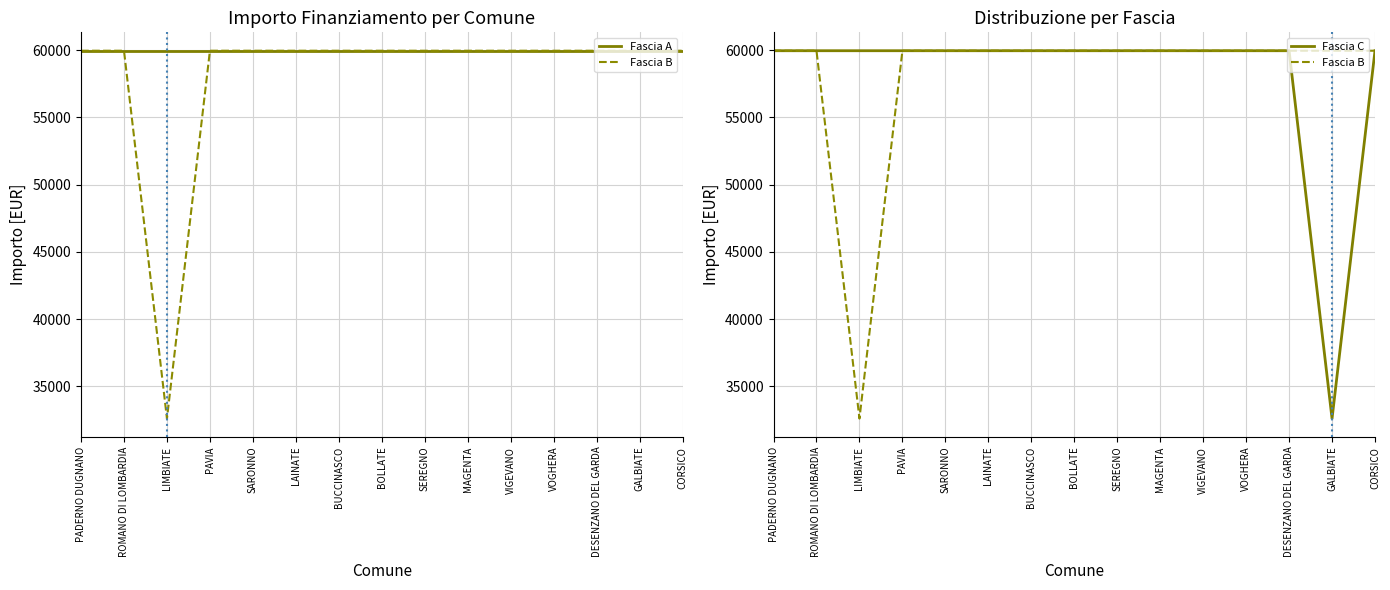

Reading left to right, extract all data points from this chart.

Fascia A: PADERNO DUGNANO=59966	ROMANO DI LOMBARDIA=59966	LIMBIATE=59966	PAVIA=59966	SARONNO=59966	LAINATE=59966	BUCCINASCO=59966	BOLLATE=59966	SEREGNO=59966	MAGENTA=59966	VIGEVANO=59966	VOGHERA=59966	DESENZANO DEL GARDA=59966	GALBIATE=59966	CORSICO=59966
Fascia B: PADERNO DUGNANO=59966	ROMANO DI LOMBARDIA=59966	LIMBIATE=32589	PAVIA=59966	SARONNO=59966	LAINATE=59966	BUCCINASCO=59966	BOLLATE=59966	SEREGNO=59966	MAGENTA=59966	VIGEVANO=59966	VOGHERA=59966	DESENZANO DEL GARDA=59966	GALBIATE=59966	CORSICO=59966
Fascia C: PADERNO DUGNANO=59966	ROMANO DI LOMBARDIA=59966	LIMBIATE=59966	PAVIA=59966	SARONNO=59966	LAINATE=59966	BUCCINASCO=59966	BOLLATE=59966	SEREGNO=59966	MAGENTA=59966	VIGEVANO=59966	VOGHERA=59966	DESENZANO DEL GARDA=59966	GALBIATE=32589	CORSICO=59966